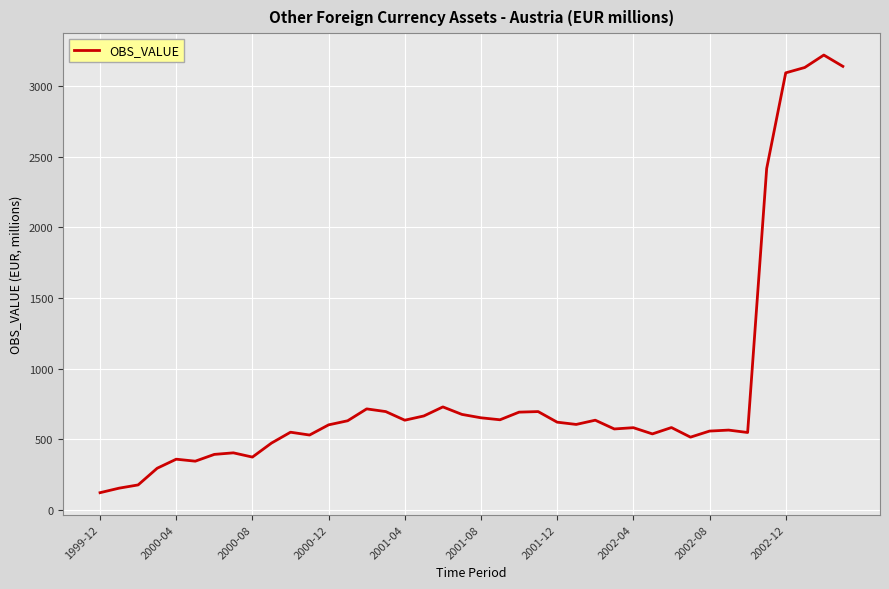

What is the value of the 40th point from the left?

3140